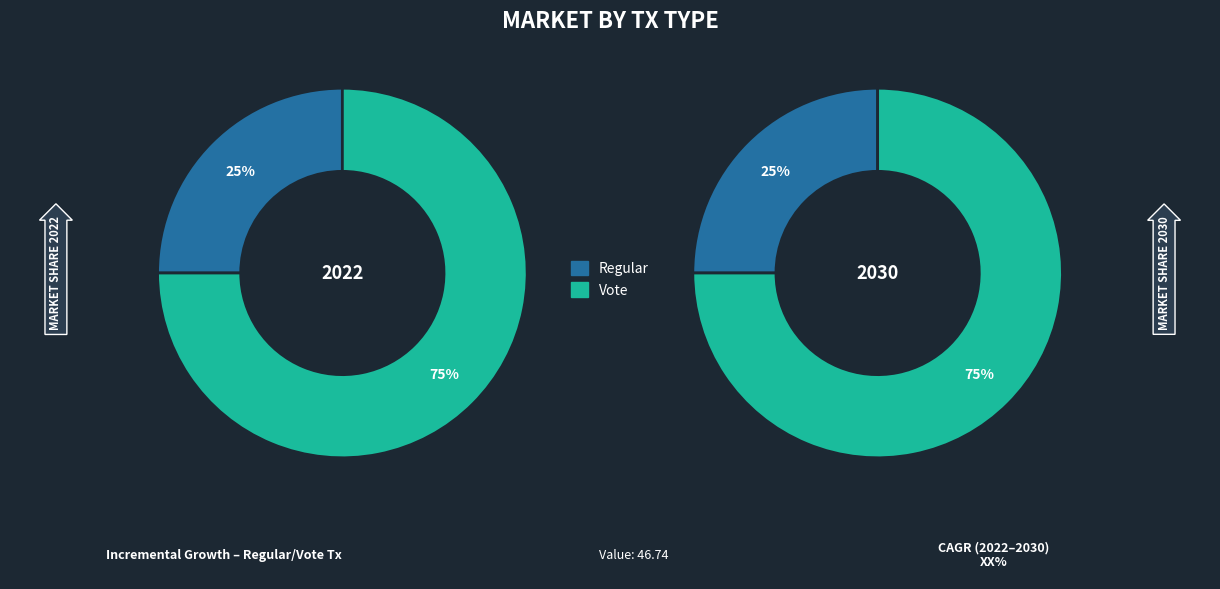

What percentage do Regular and Vote together represent?

100.0%